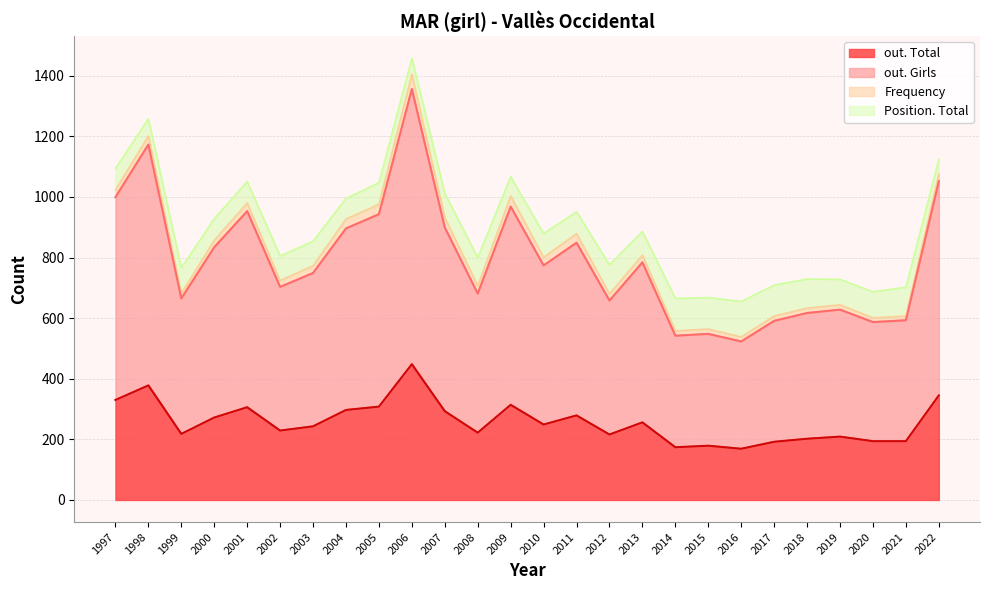

What is the total value across all series at 2021?

702